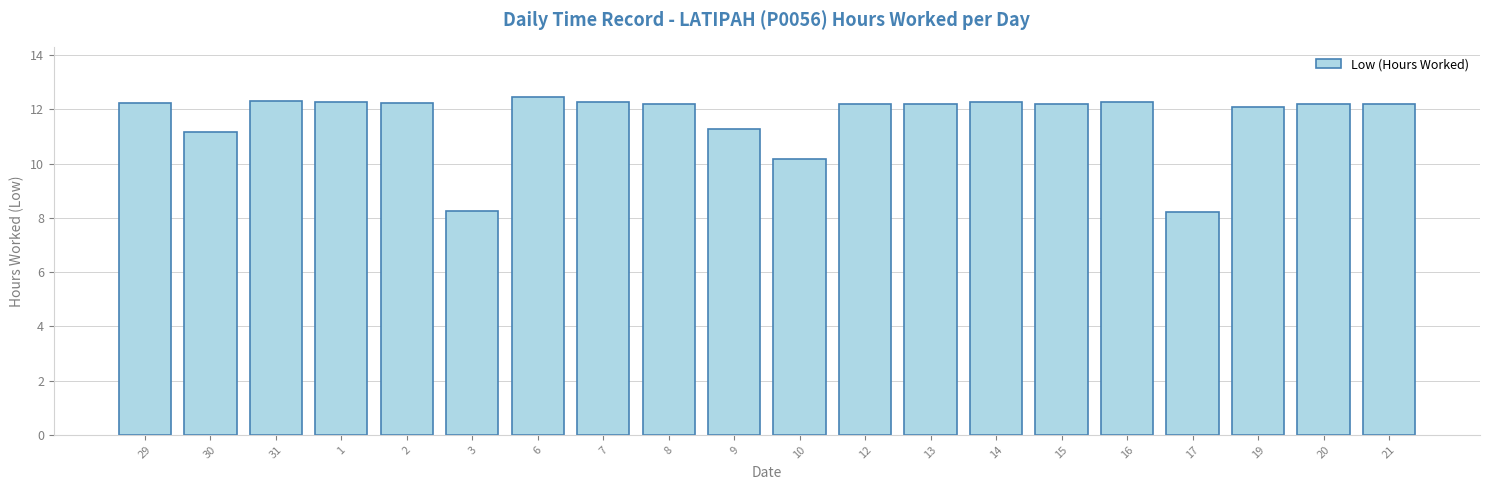

What is the approximate value at 30?

11.2